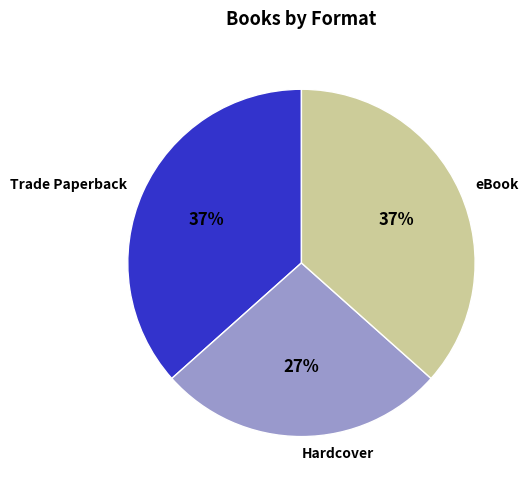

To the nearest percent, what percentage of the pie is Hardcover?

27%